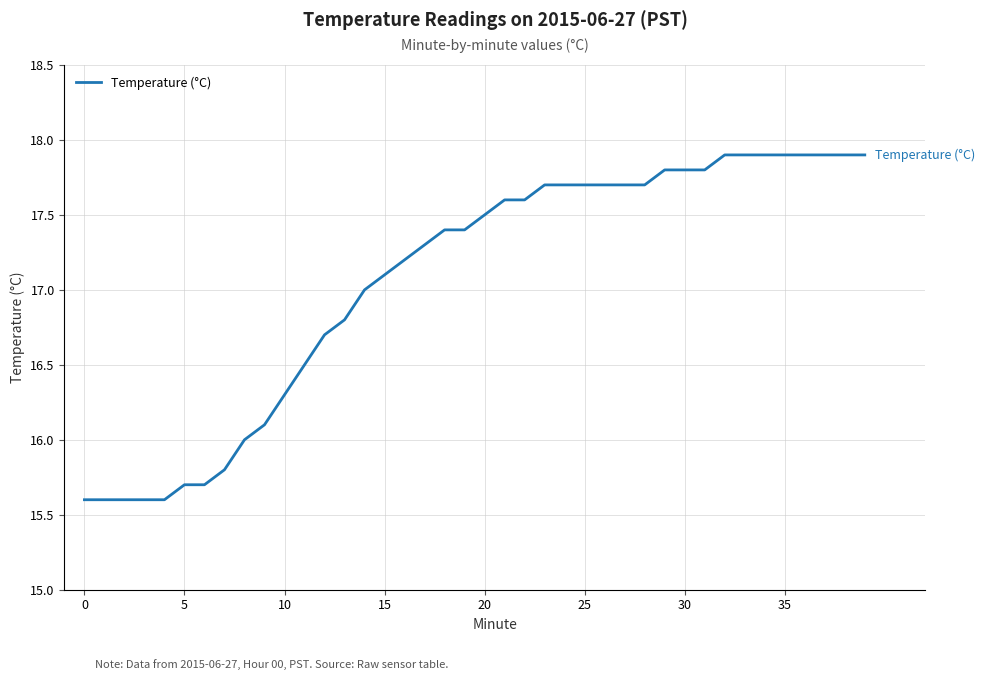

What is the greatest value displayed?

17.9